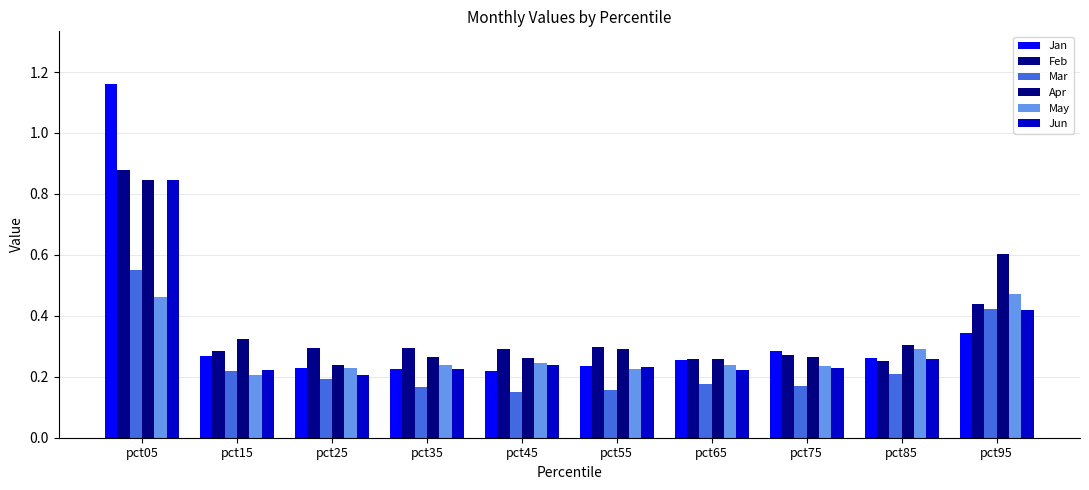

At how many categories does at least one series exceed 1?

1